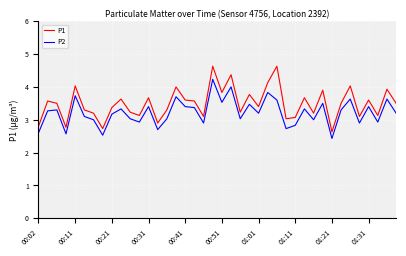

Reading left to right, list all the values displayed in this chart.

P1: 2.8	3.6	3.5	2.8	4.0	3.3	3.2	2.7	3.4	3.6	3.2	3.1	3.7	2.9	3.3	4.0	3.6	3.6	3.1	4.6	3.8	4.4	3.2	3.8	3.4	4.1	4.6	3.0	3.1	3.7	3.2	3.9	2.6	3.5	4.0	3.1	3.6	3.1	3.9	3.5
P2: 2.6	3.3	3.3	2.6	3.7	3.1	3.0	2.5	3.2	3.3	3.0	2.9	3.4	2.7	3.0	3.7	3.4	3.4	2.9	4.2	3.5	4.0	3.0	3.5	3.2	3.8	3.6	2.7	2.8	3.3	3.0	3.5	2.4	3.3	3.6	2.9	3.4	2.9	3.6	3.2